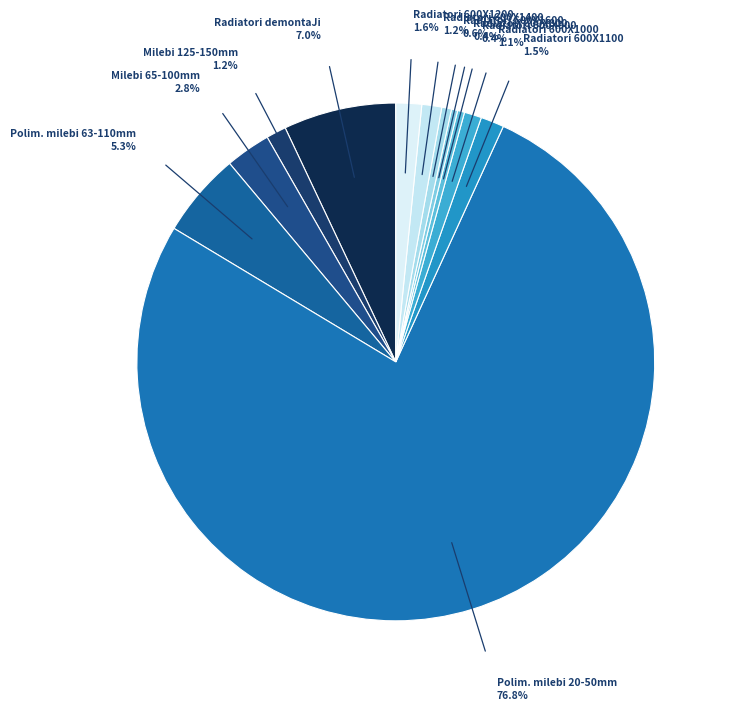

How much of the chart is everything except Radiatori 600X1400?

98.8%